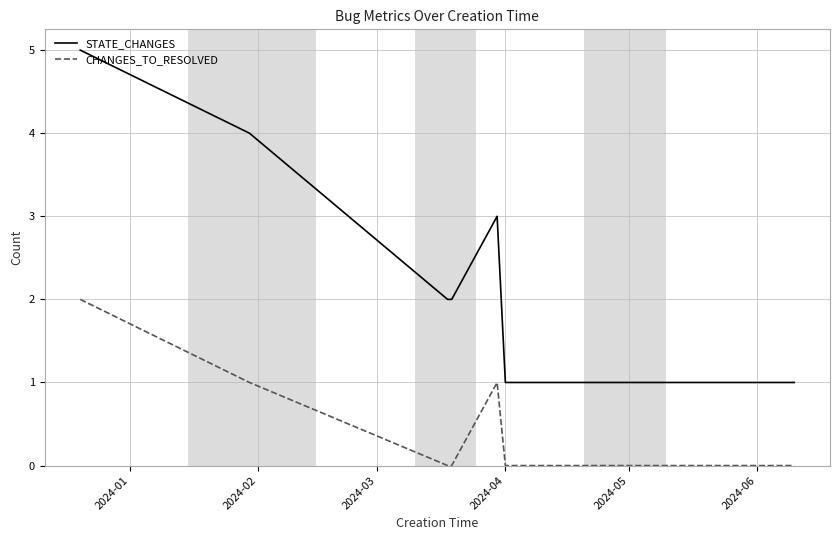

Which series has the largest range (max minus min)?

STATE_CHANGES